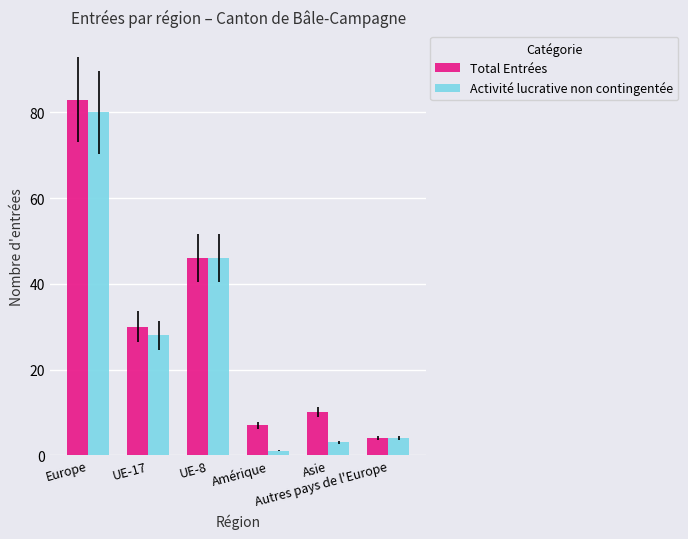

What is the average value of the Activité lucrative non contingentée series?

27